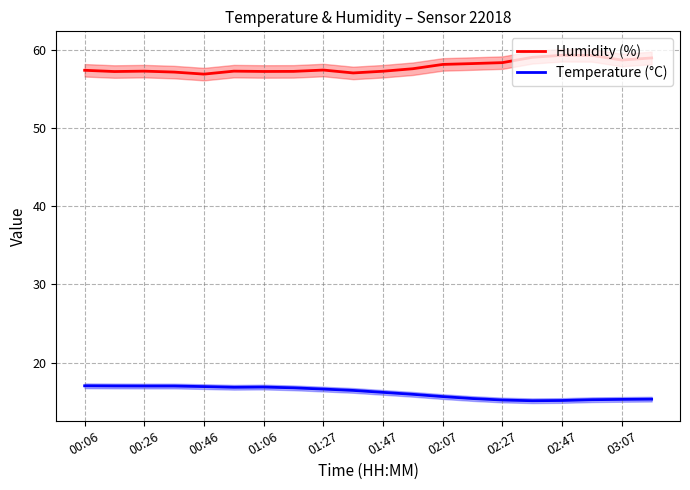

What is the highest value of the Temperature (°C) series?

17.0